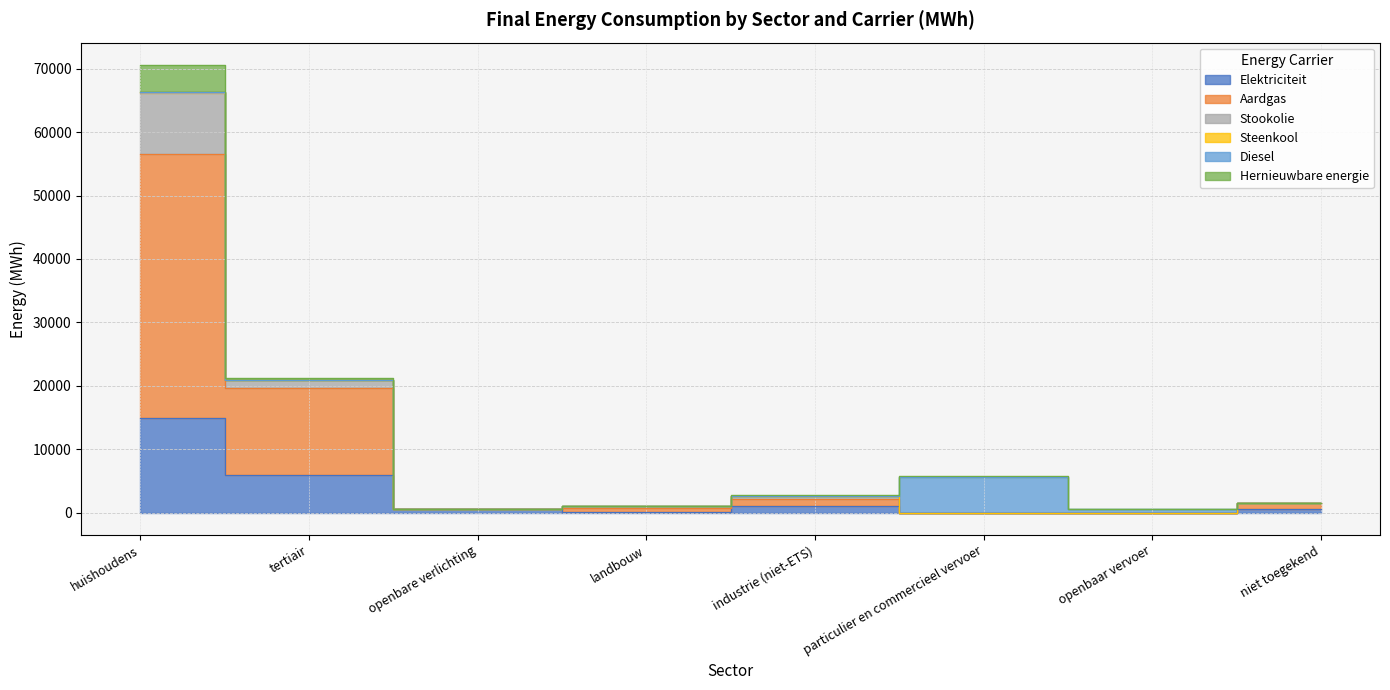

True or false: Elektriciteit and Aardgas cross at least once.

False